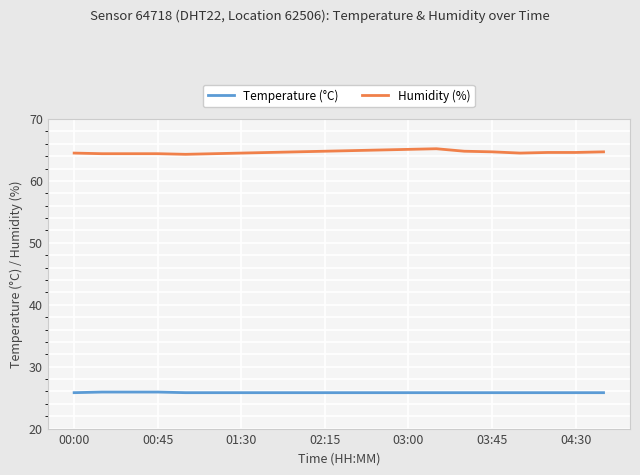

True or false: Temperature (°C) and Humidity (%) cross at least once.

False